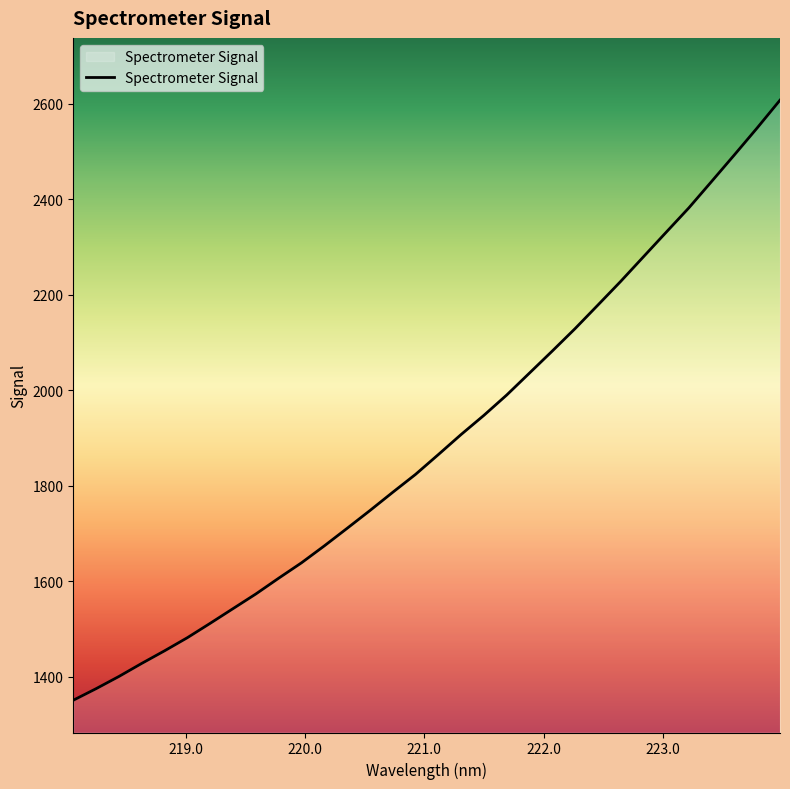

What is the smallest value displayed?

1350.8